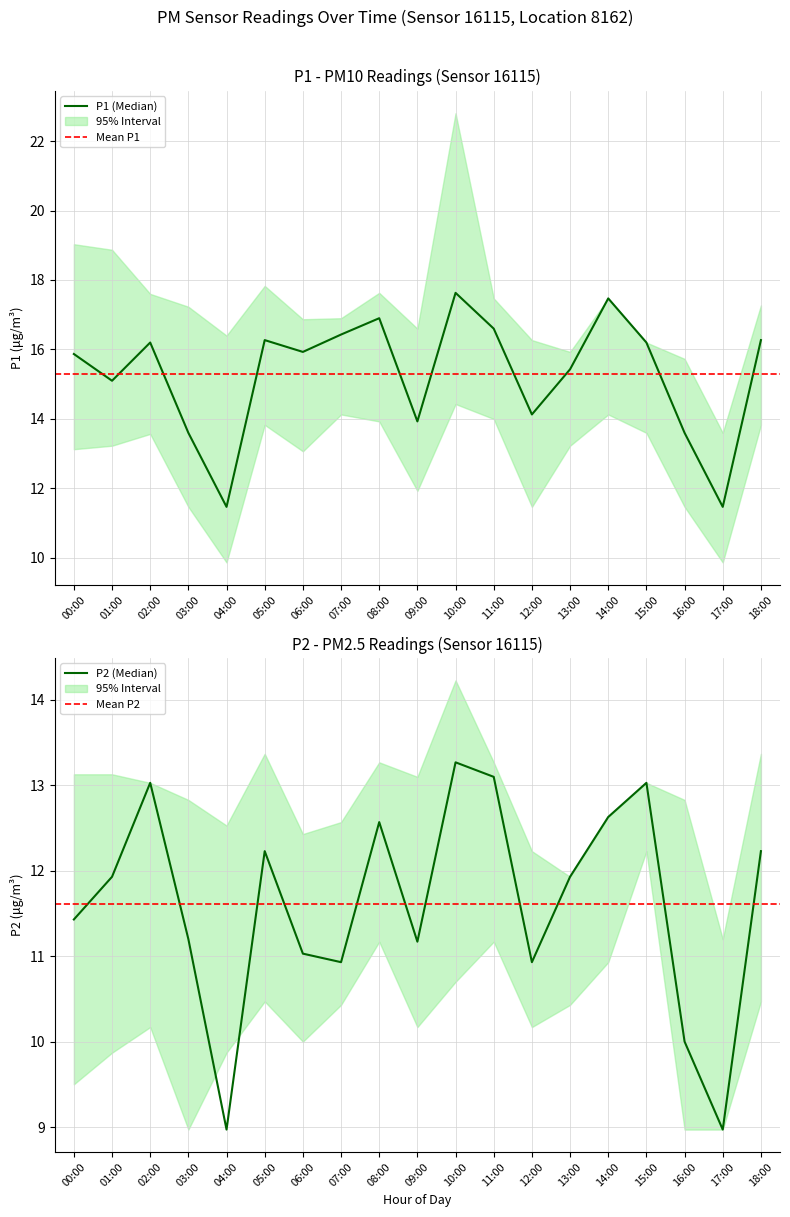

The P2 series shows 13.0 at 15:00. True or false?

True